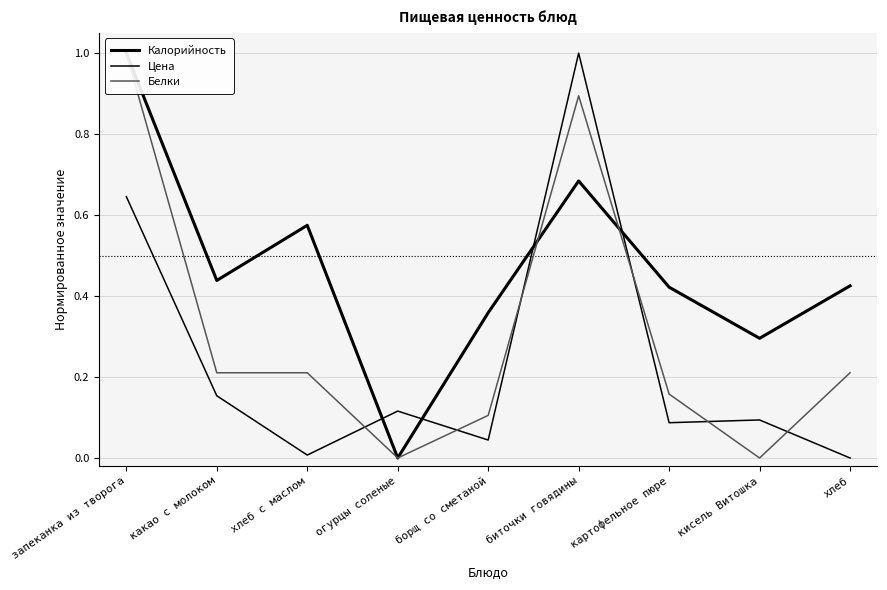

Rank the series by their maximum value, from lowest to highest.

Калорийность, Цена, Белки